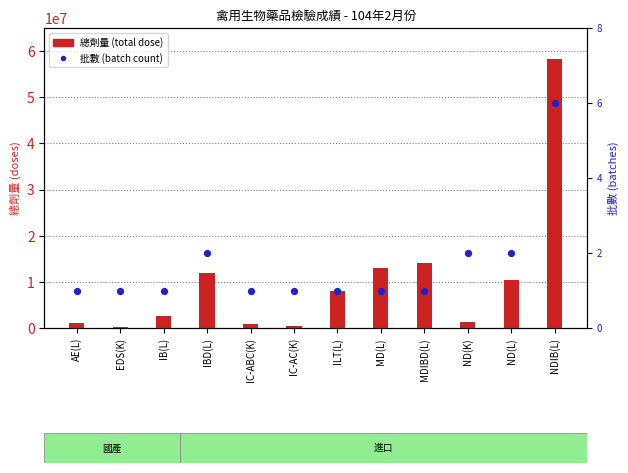

Is the value of 總劑量 (total dose) at IC-AC(K) greater than the value of 批數 (batch count) at MDIBD(L)?

Yes